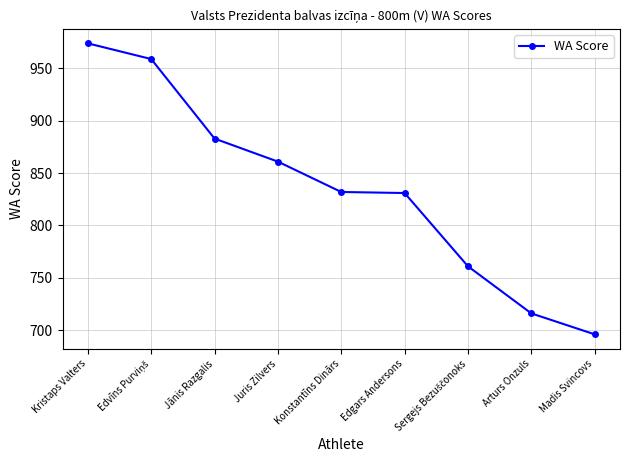

True or false: there are more than 2 points higher than both neighbors.

False